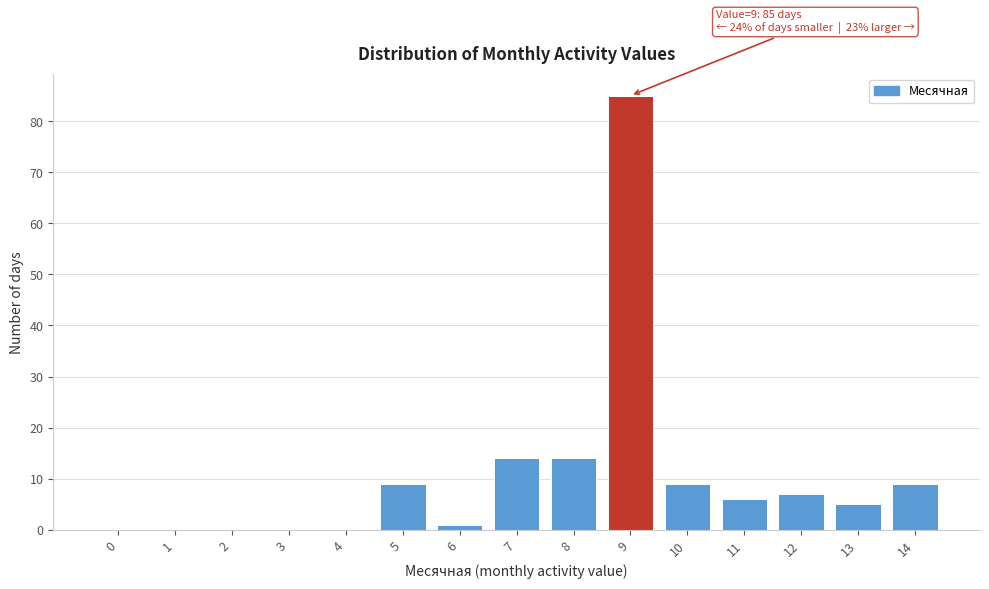

Reading right to left, list all the values displayed in this chart.

14=9	13=5	12=7	11=6	10=9	9=85	8=14	7=14	6=1	5=9	4=0	3=0	2=0	1=0	0=0